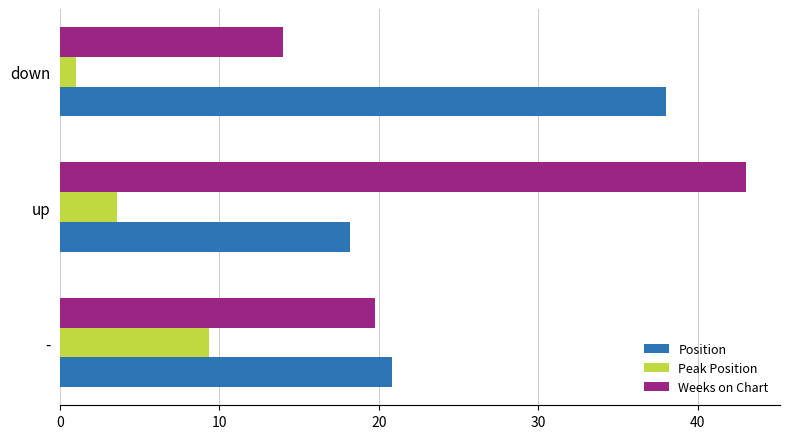

The value of Weeks on Chart at up is 24.8. True or false?

False